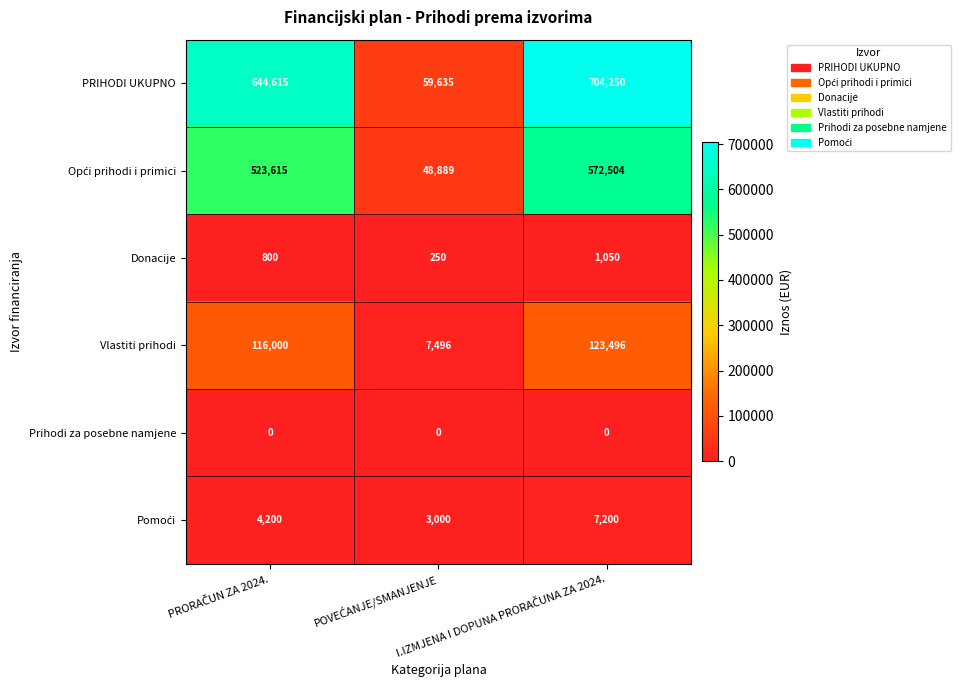

What is the sum of all Vlastiti prihodi values?

246992